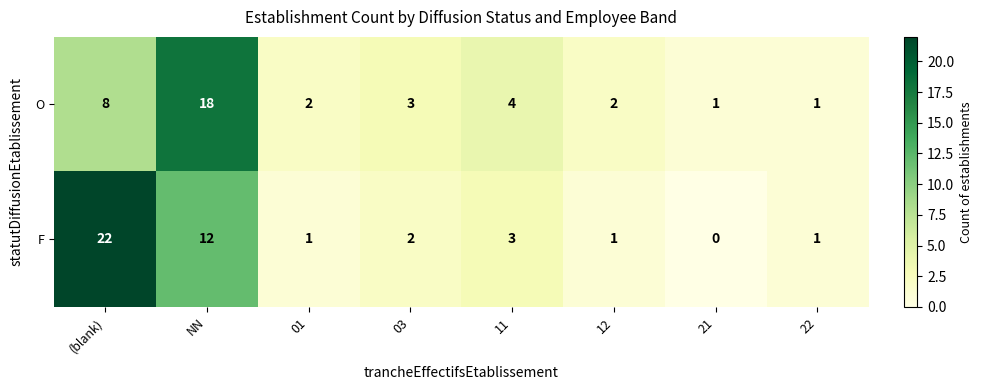

What is the greatest value displayed?

22